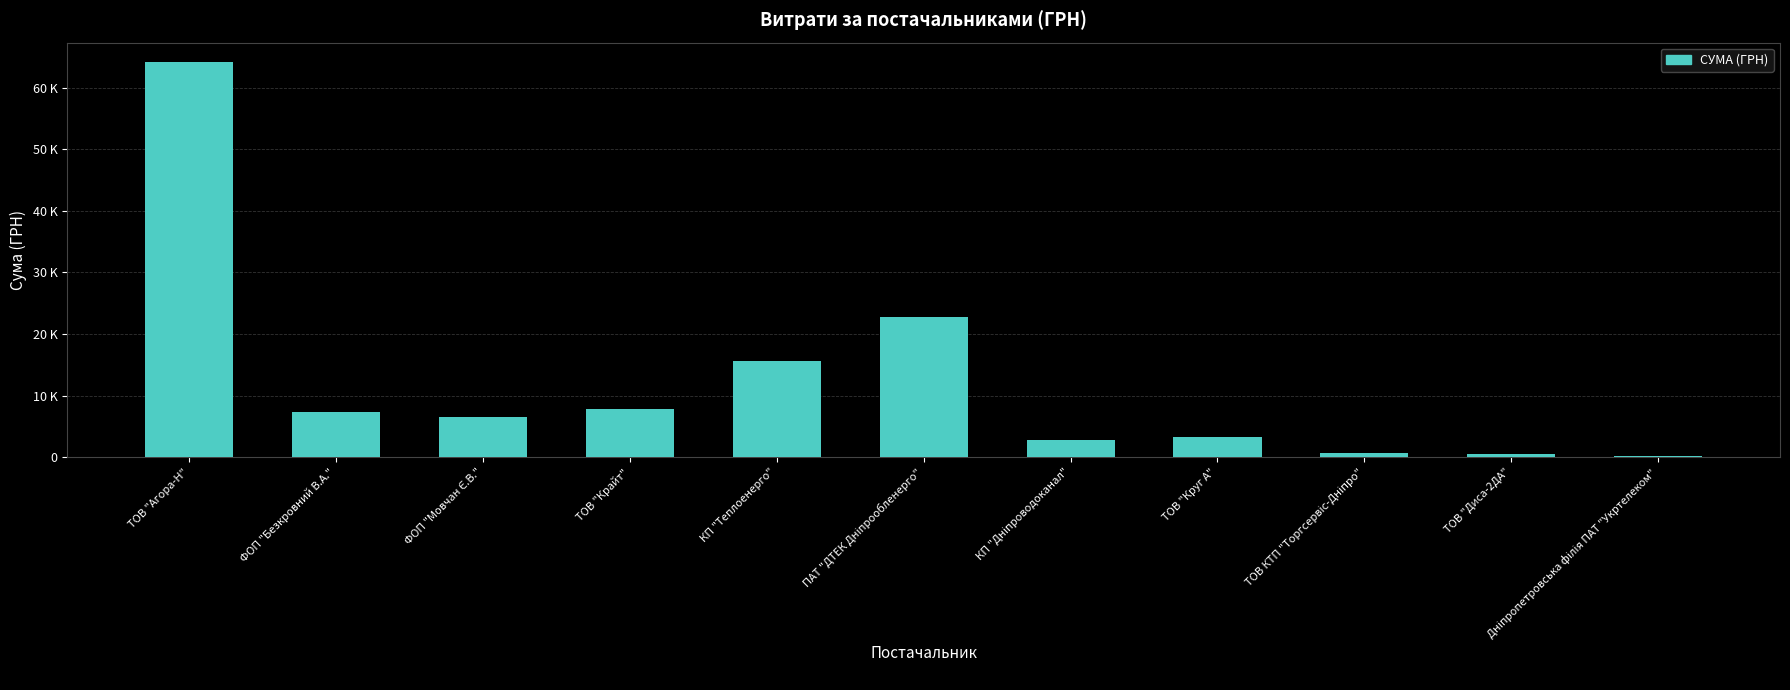

What is the maximum value shown in the chart?

64123.2